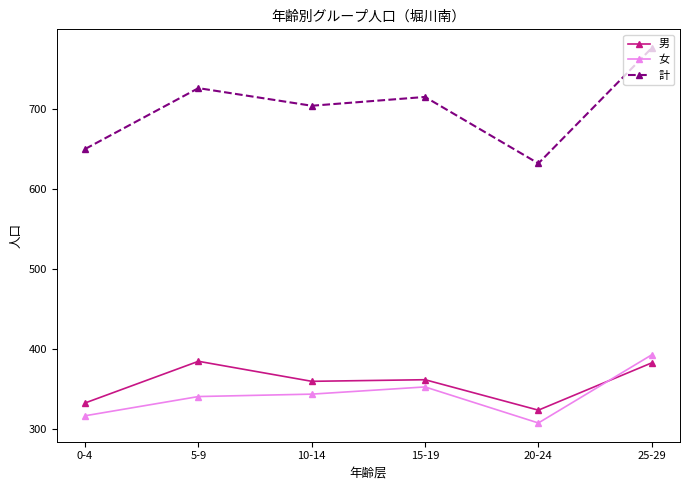

What is the sum of all 計 values?

4203